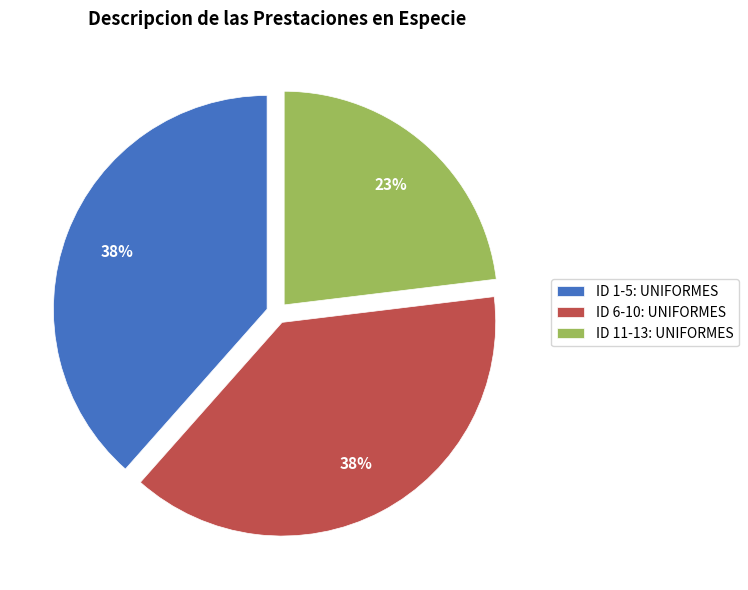

Which slice is the smallest?

ID 11-13: UNIFORMES